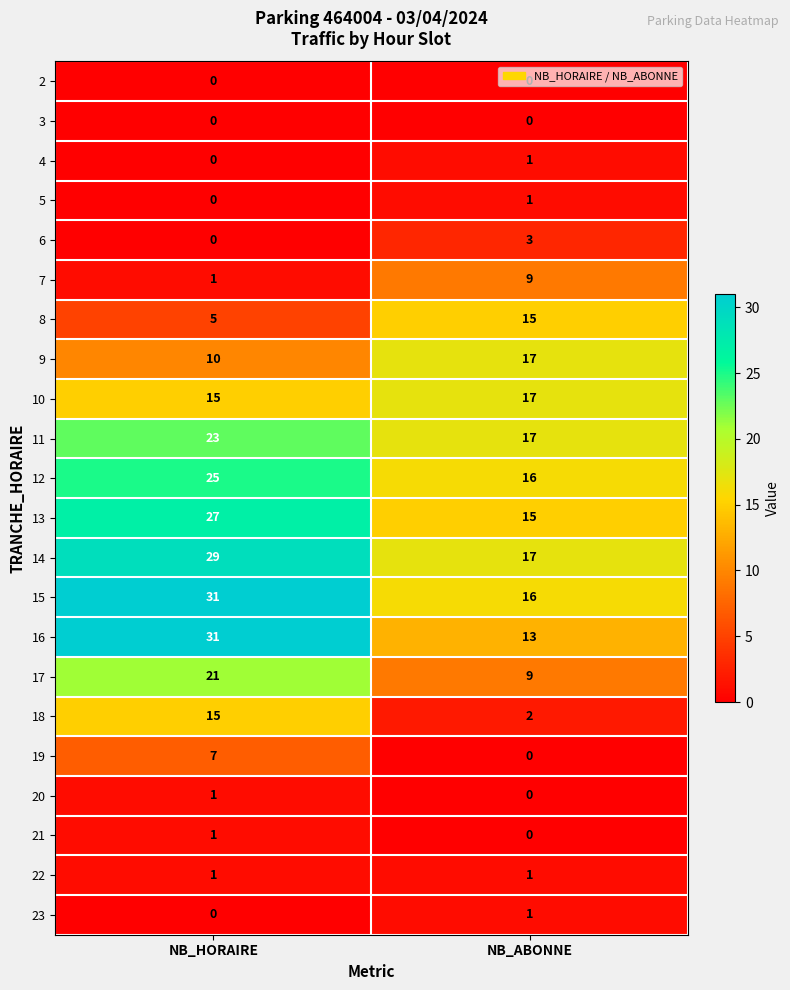

Between NB_HORAIRE and NB_ABONNE, which series saw the biggest shift?

16